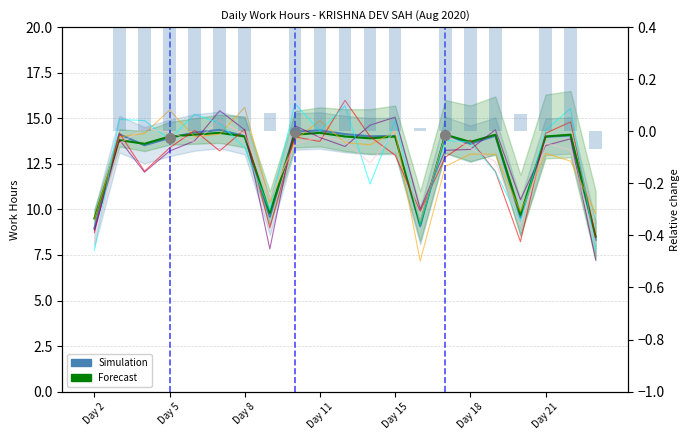

What is the difference between the second highest and minimum values in the Simulation series?

6.0